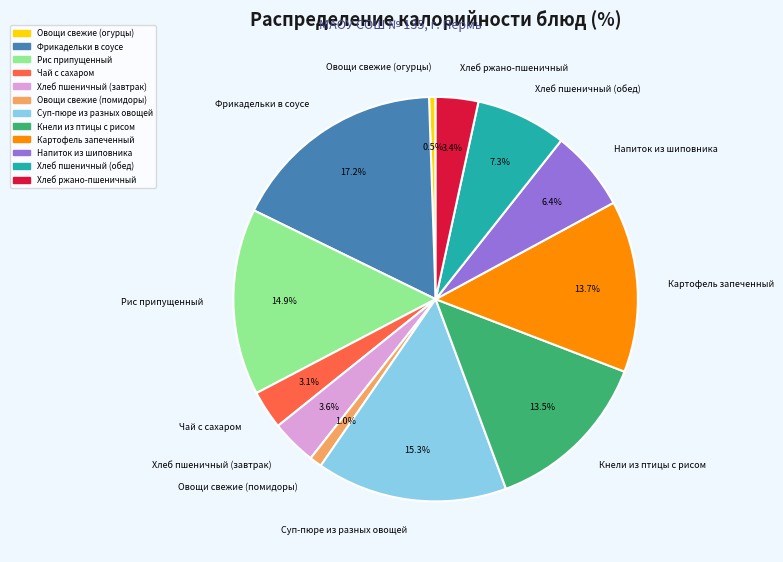

Which category has the biggest portion of the pie?

Фрикадельки в соусе